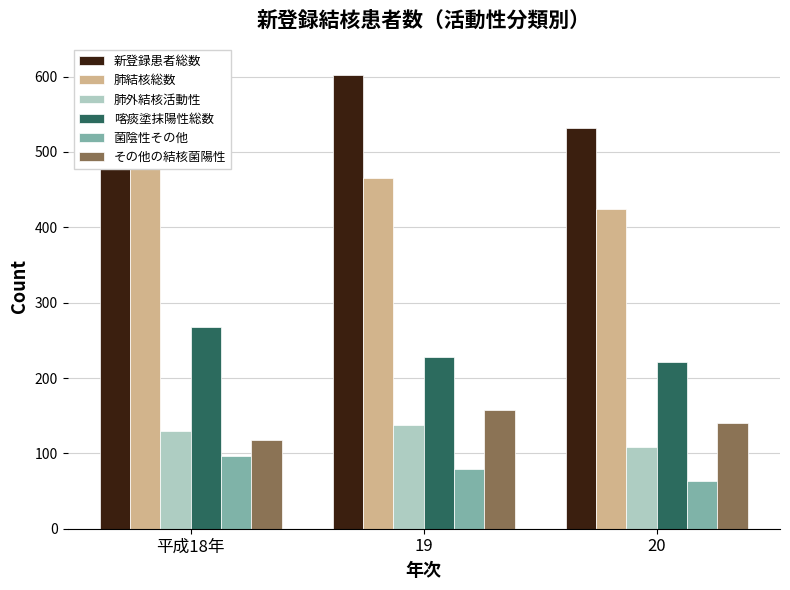

At how many categories does at least one series exceed 564?

2